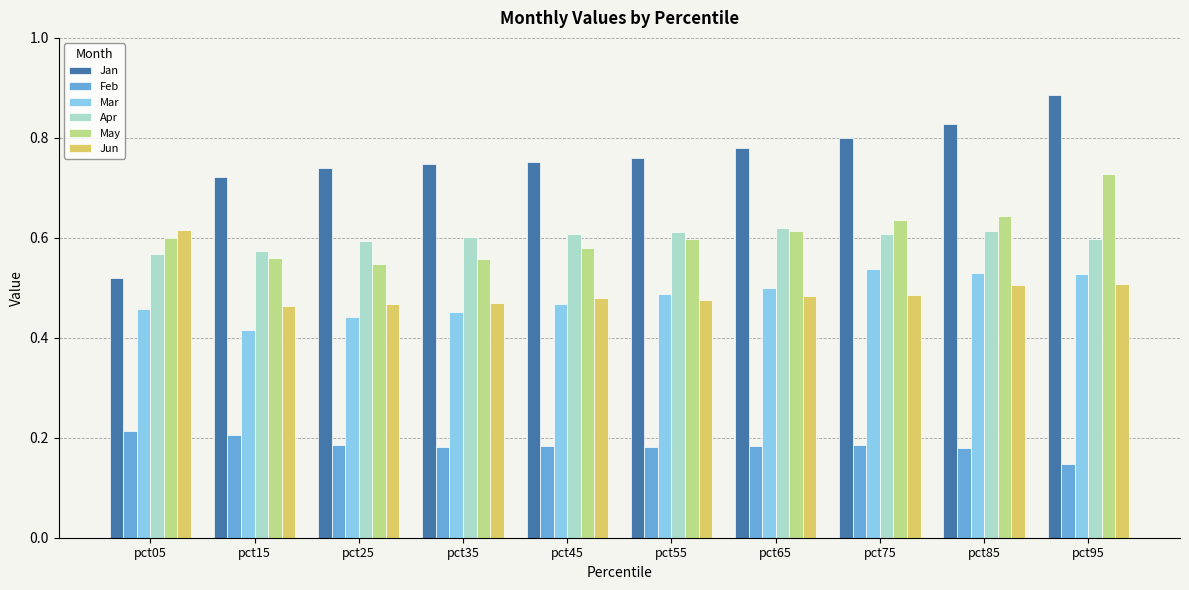

At how many categories does at least one series exceed 0?

10